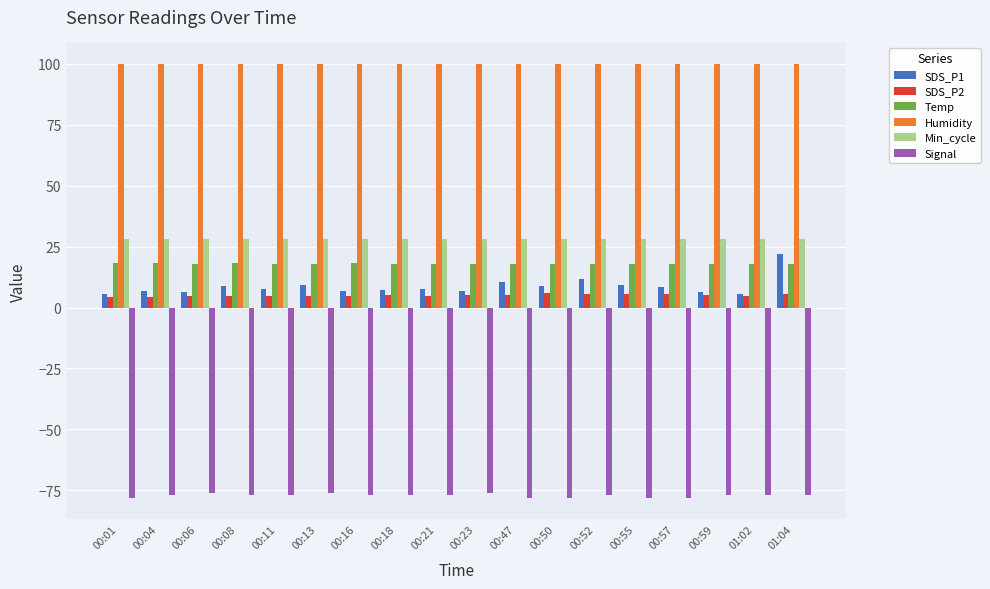

Are the bars horizontal?

No